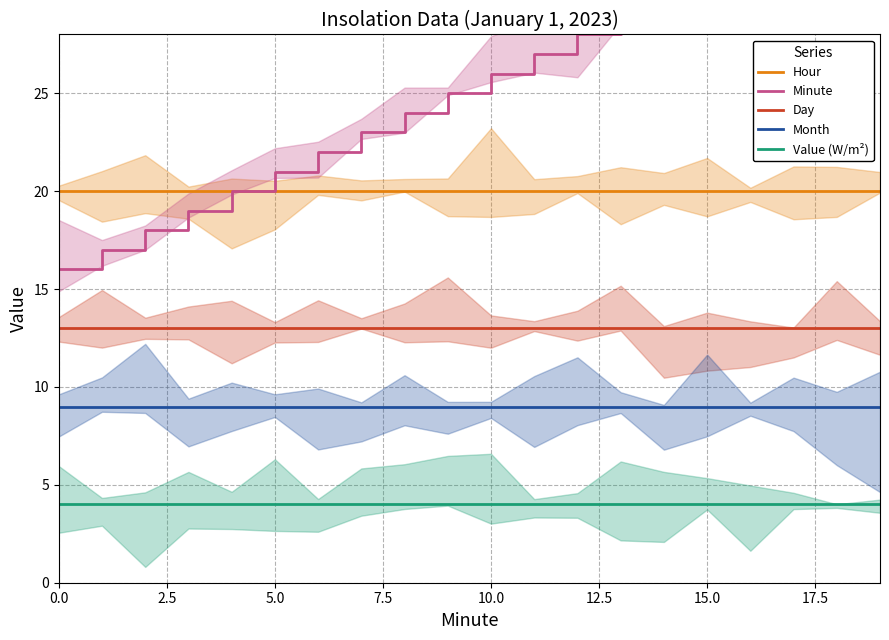

True or false: Value (W/m²) and Hour cross at least once.

False